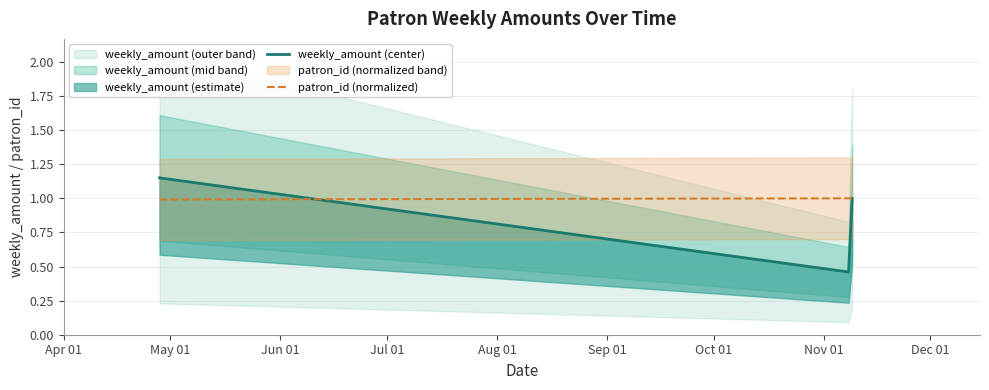

What is the average value of the patron_id (normalized) series?

1.0